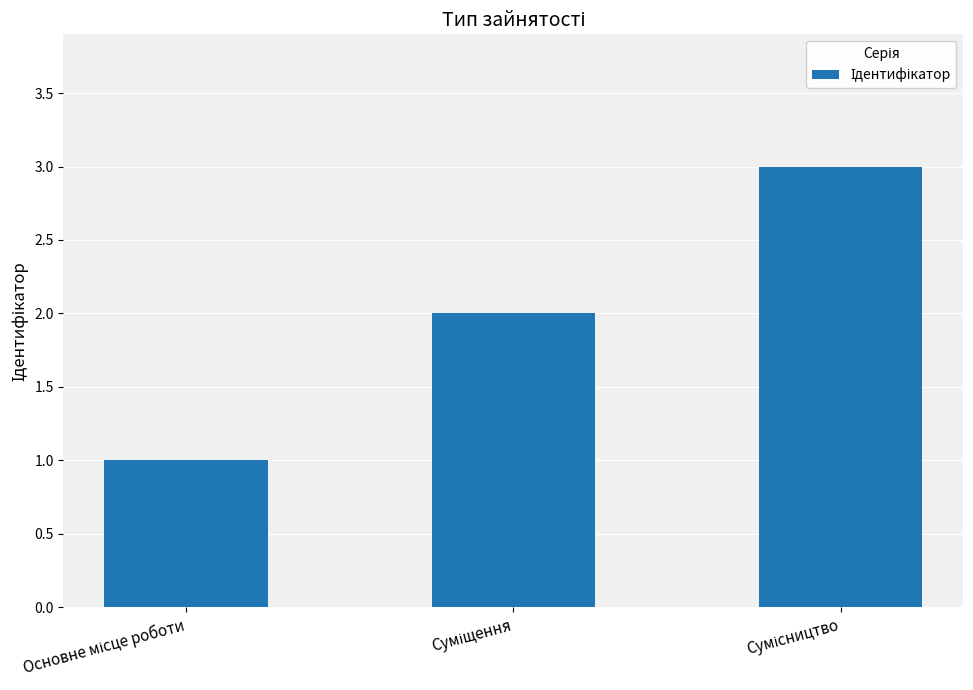

How many series are shown in this chart?

1